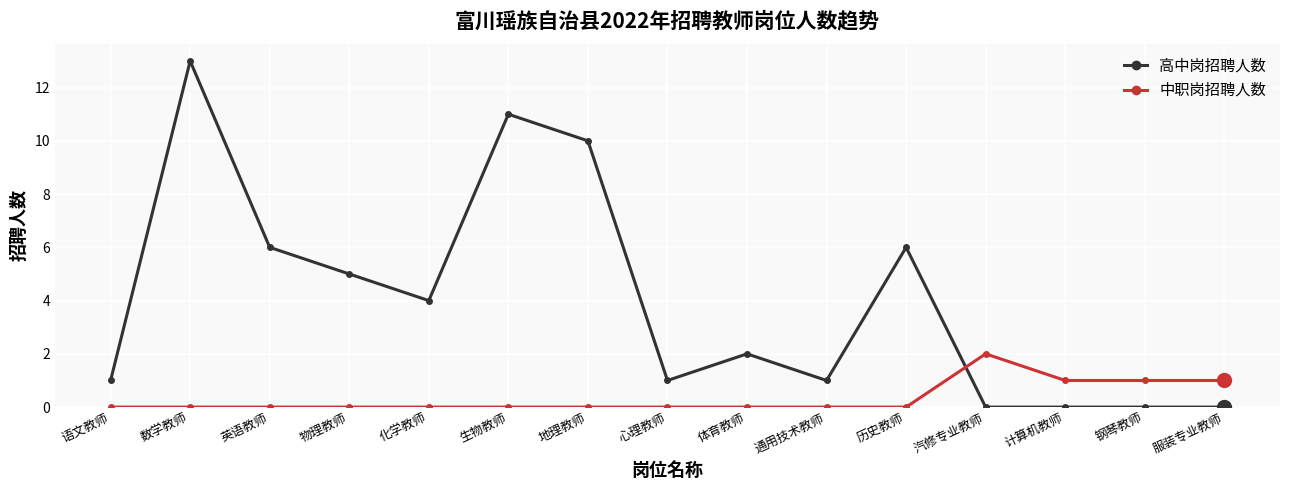

Reading left to right, extract all data points from this chart.

高中岗招聘人数: 1	13	6	5	4	11	10	1	2	1	6	0	0	0	0
中职岗招聘人数: 0	0	0	0	0	0	0	0	0	0	0	2	1	1	1